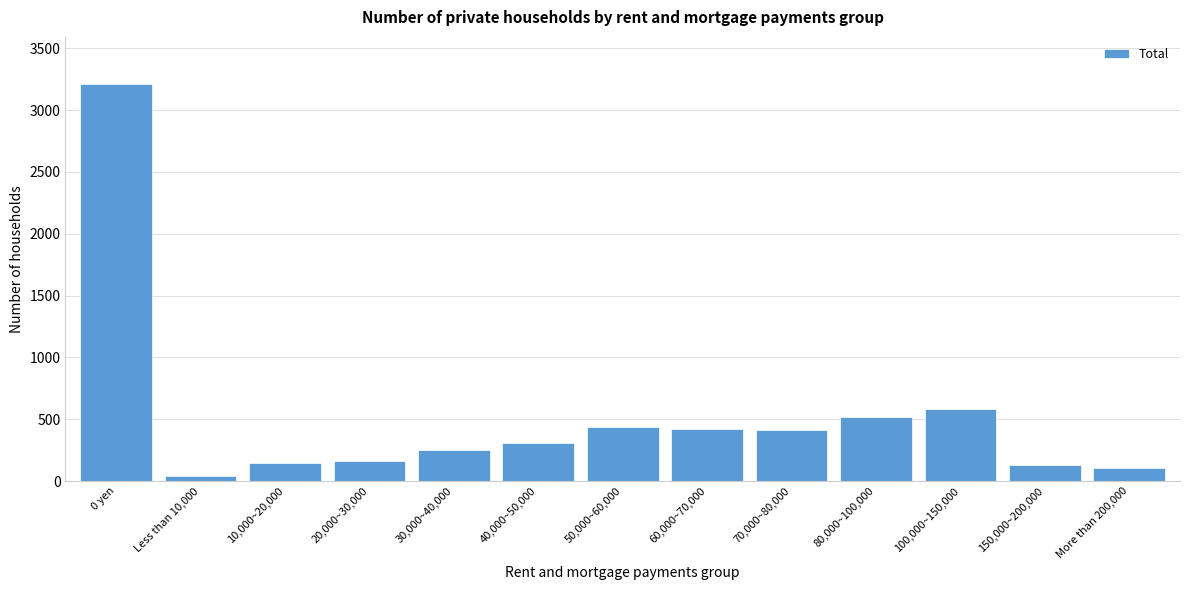

What is the difference between the maximum and minimum values?

3166